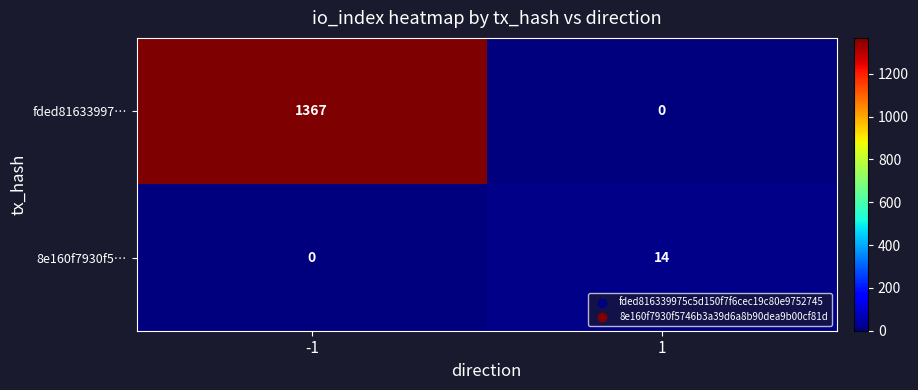

What is the spread (max minus min) of values at 1?

14